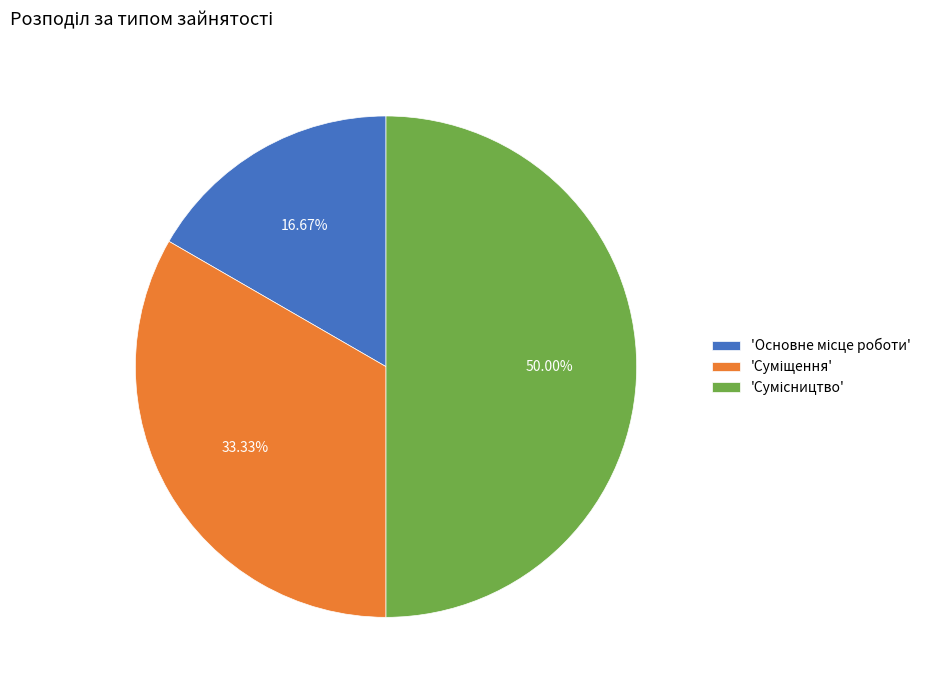

How many segments does this pie chart have?

3